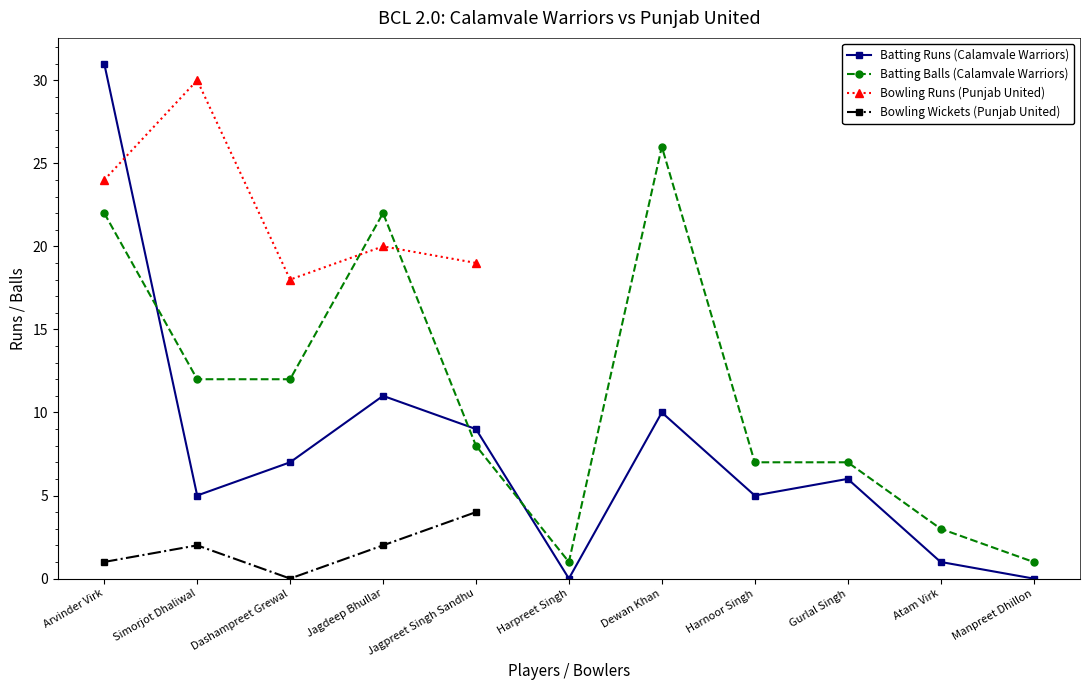

Read the Batting Runs (Calamvale Warriors) value at Dewan Khan.

10